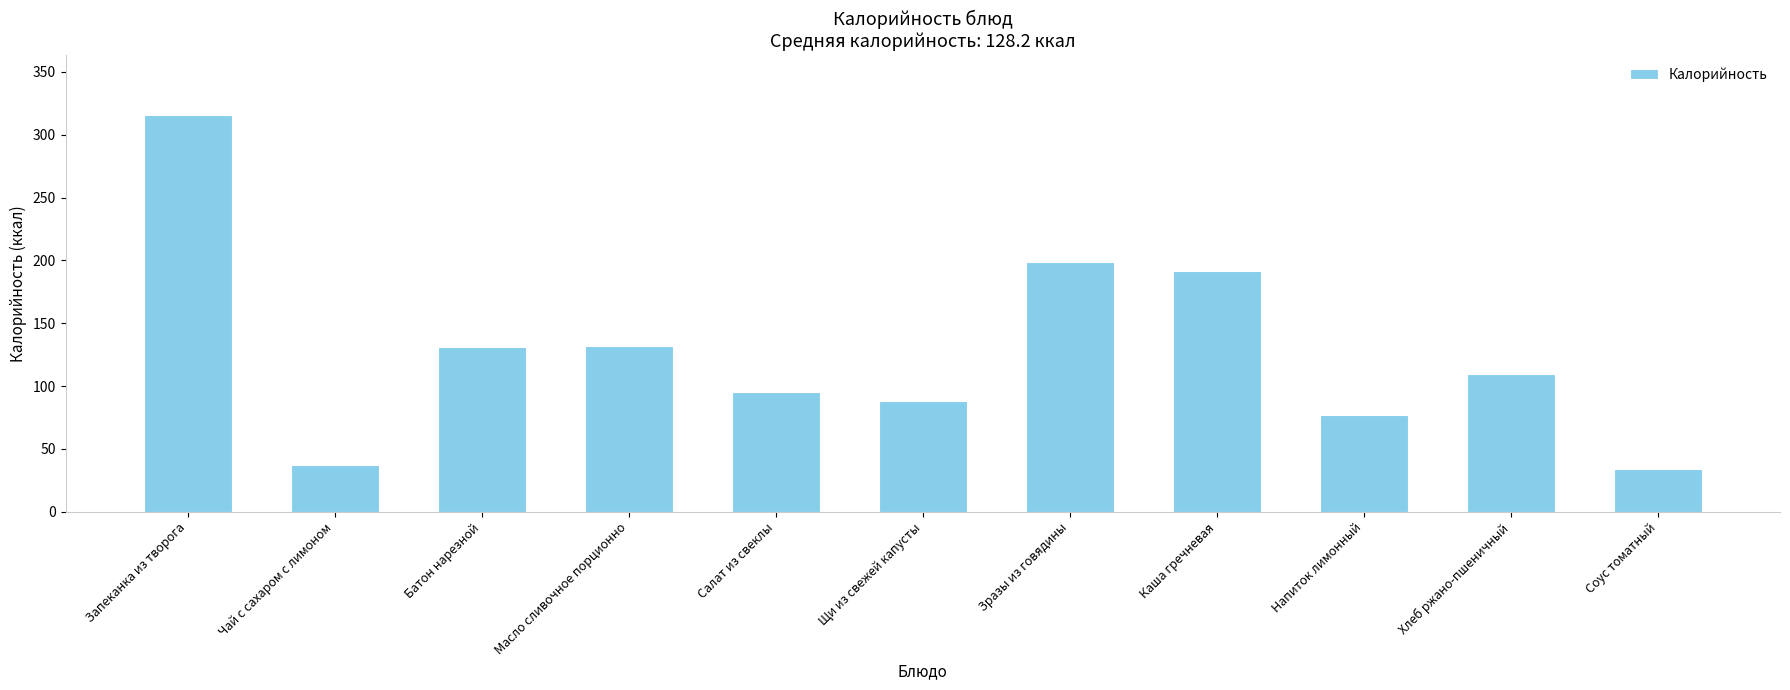

What is the difference between the maximum and minimum values?

282.0